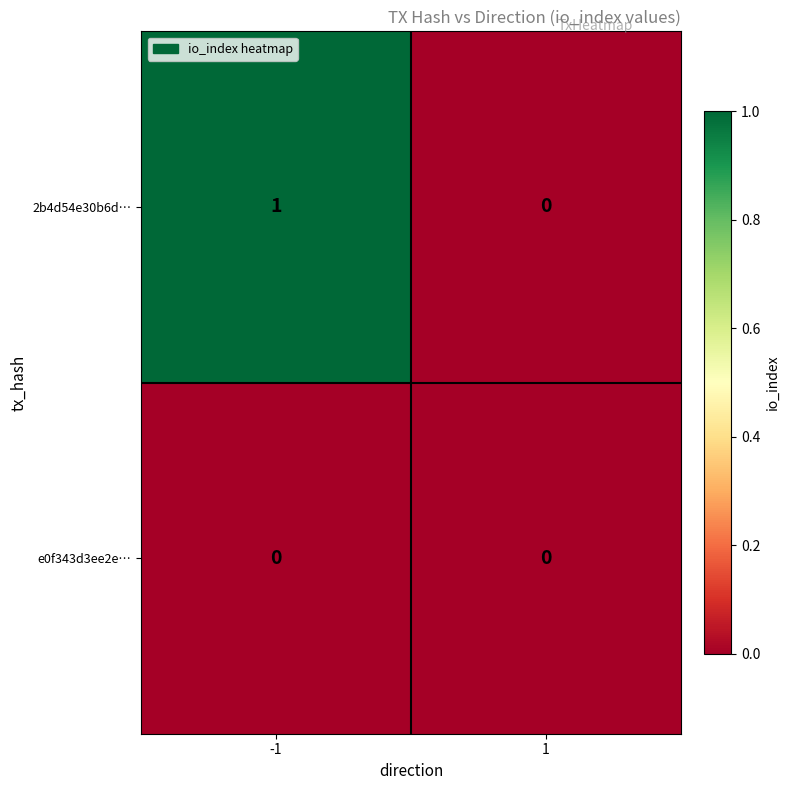

Which series has the largest total across all categories?

2b4d54e30b6d…